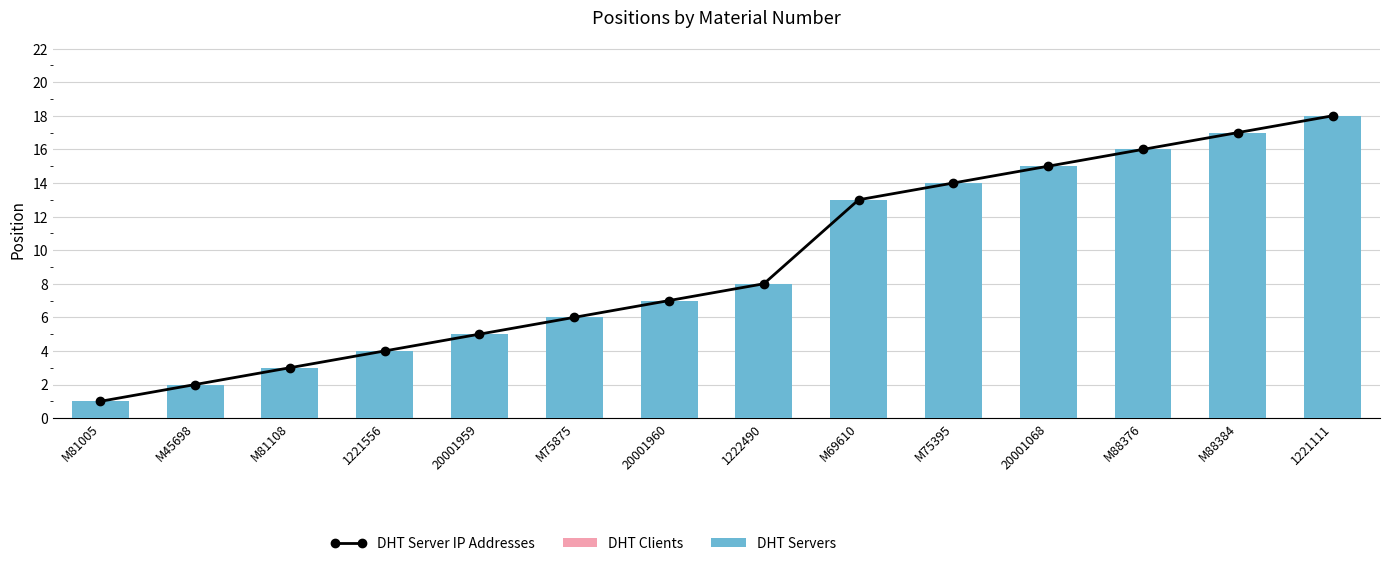

What is the minimum value for DHT Servers?

1